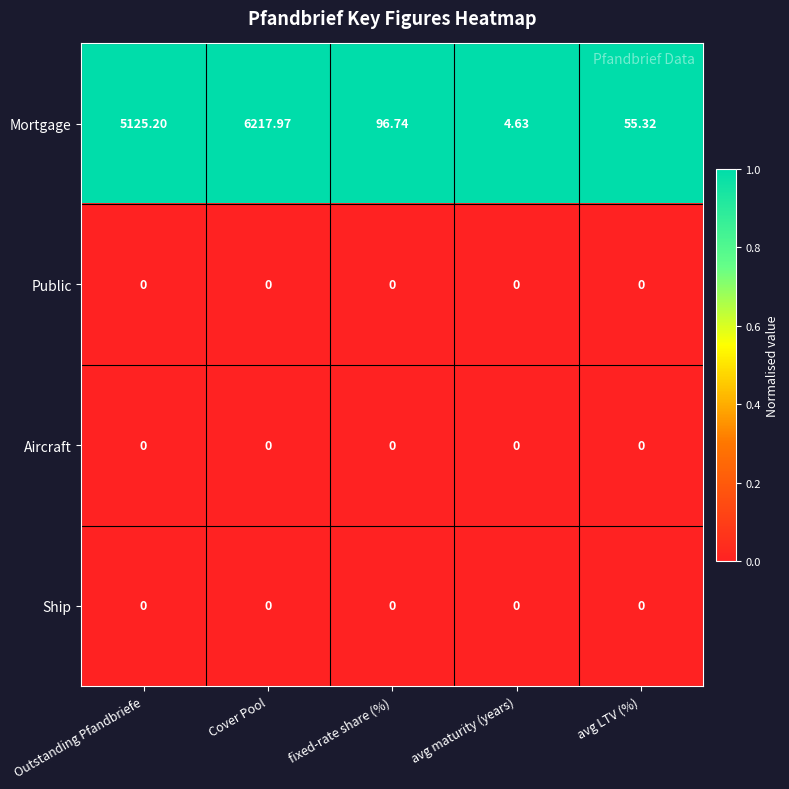

Which category has the highest value across all series?

Cover Pool